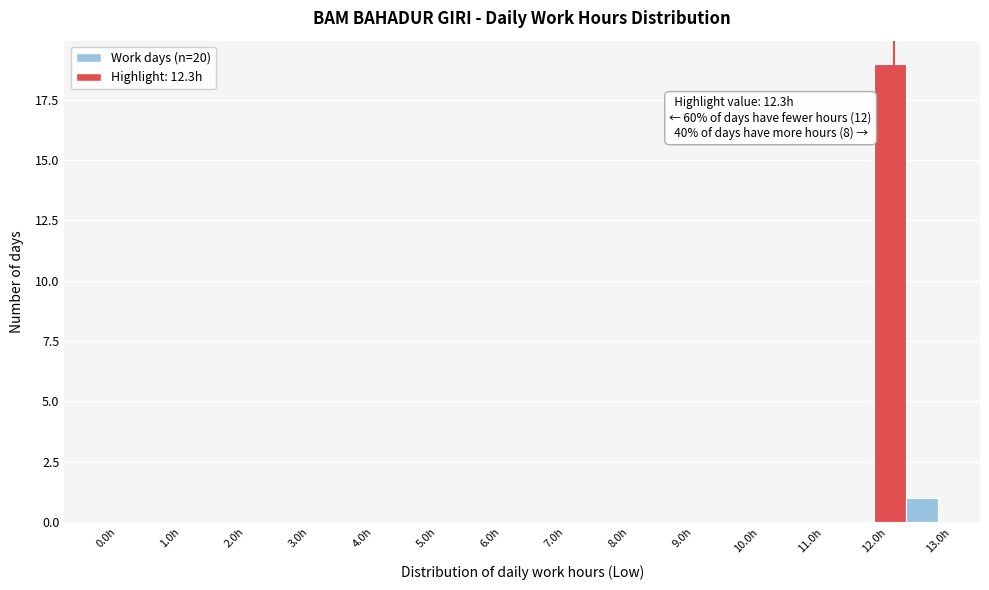

Which range on the x-axis has the tallest bar?

12.0 to 12.5